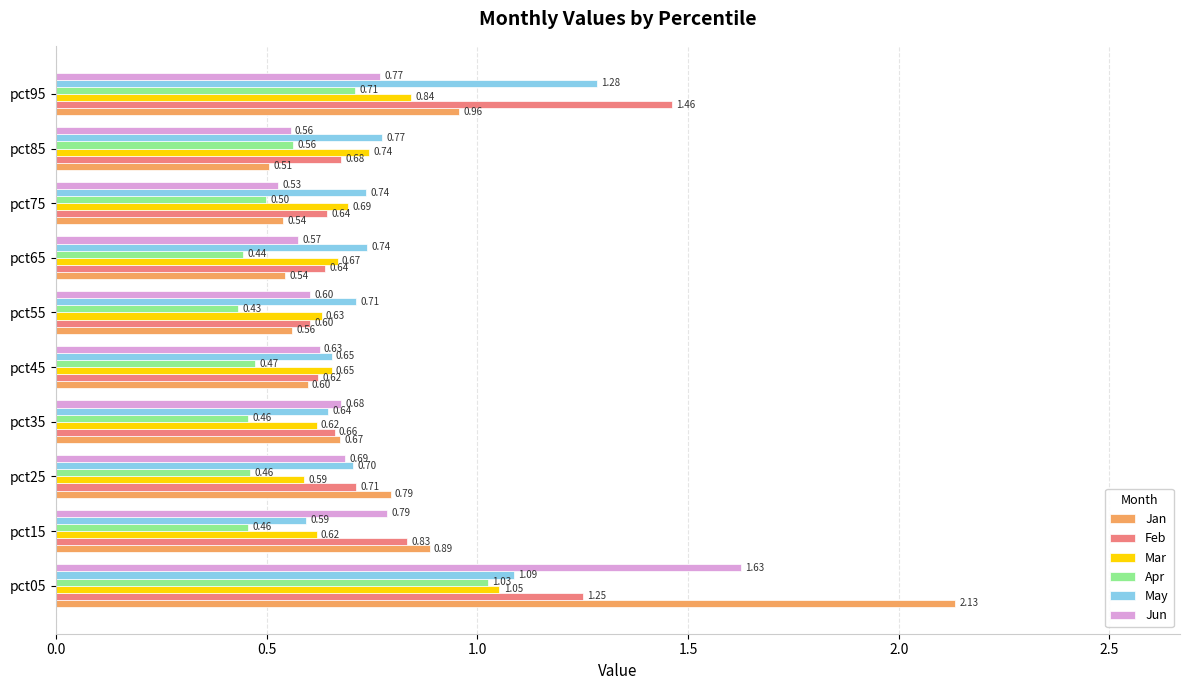

Where is Jan nearest to the value 1?

pct95